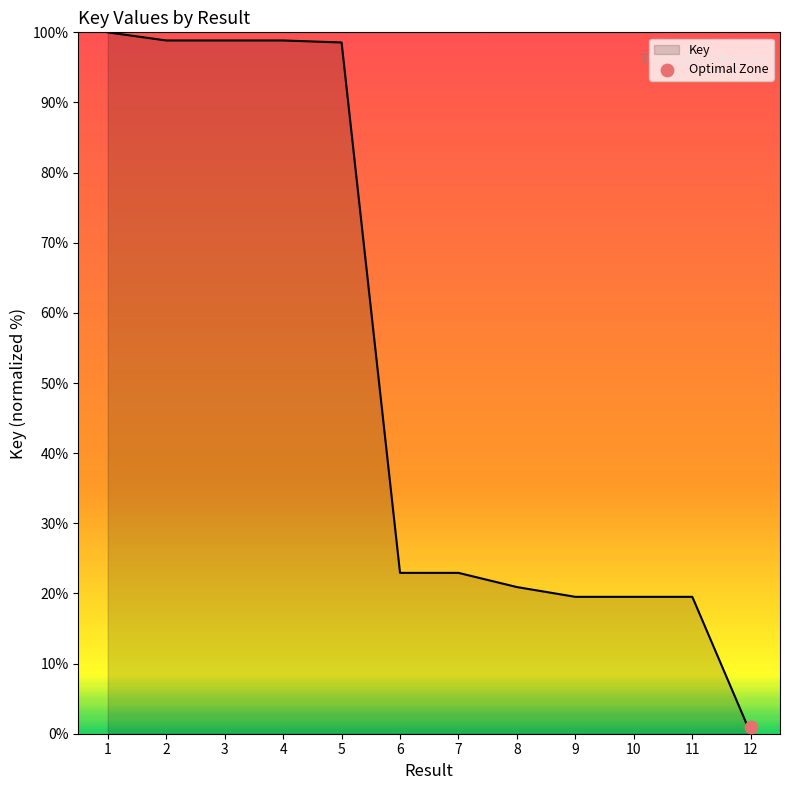

What is the change in value from 4 to 11?

-79.3